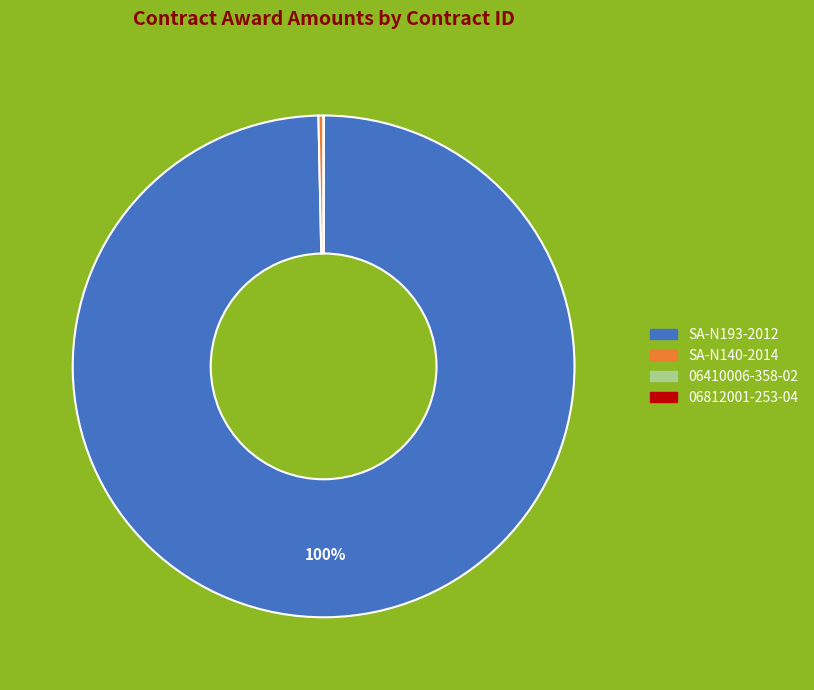

To the nearest percent, what is the difference between the largest and smallest slice percentages?

100%